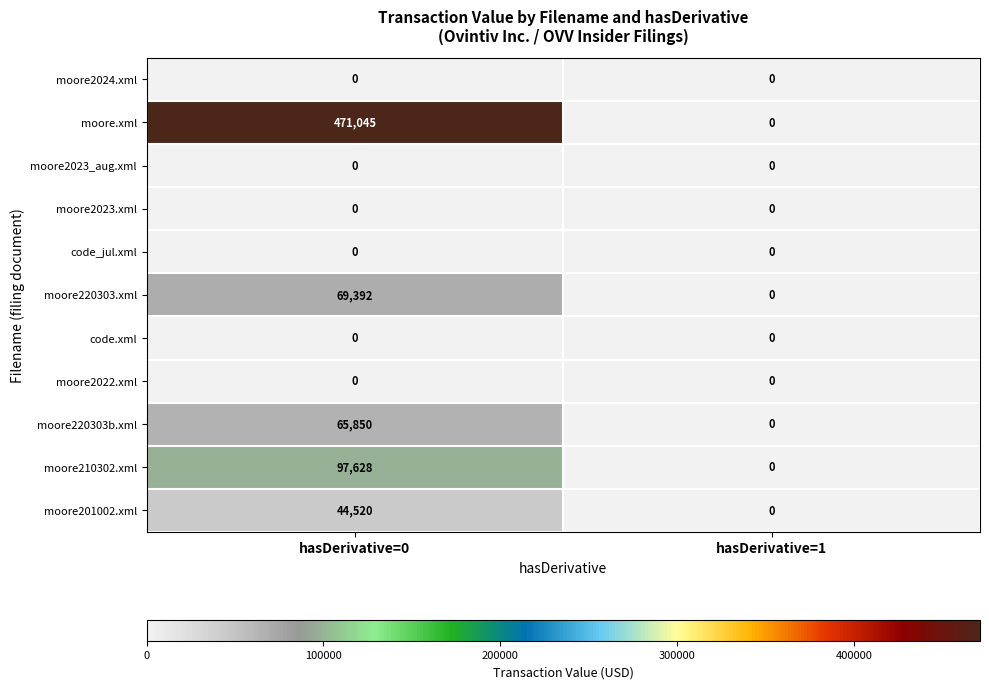

At which category does the chart reach its peak across all series?

hasDerivative=0